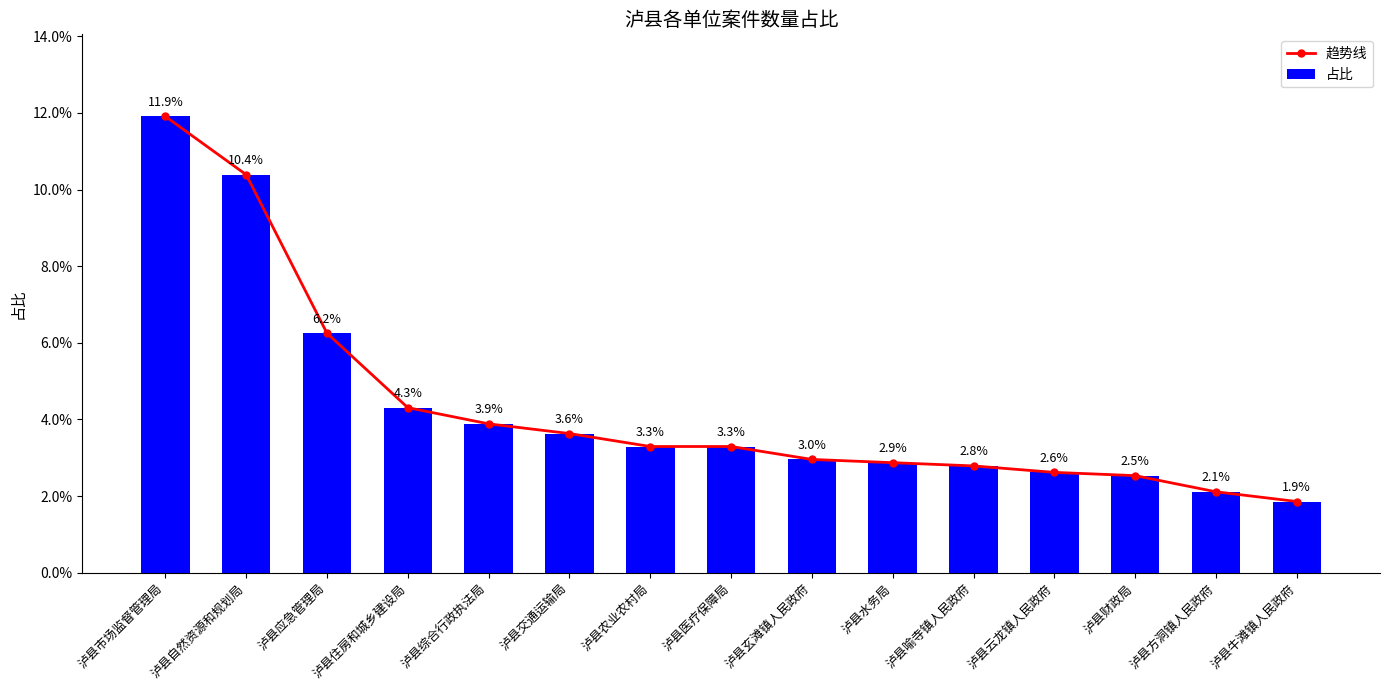

How many 占比 values are between 0 and 1?

15